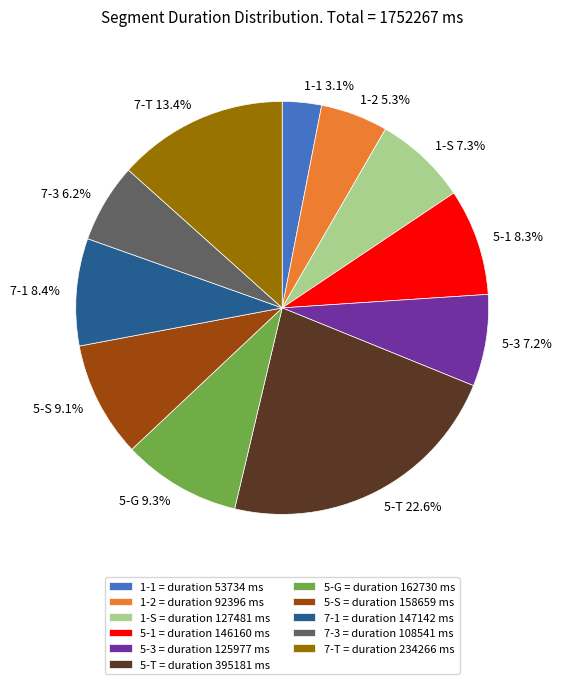

What percentage is NOT represented by 1-2?

94.7%